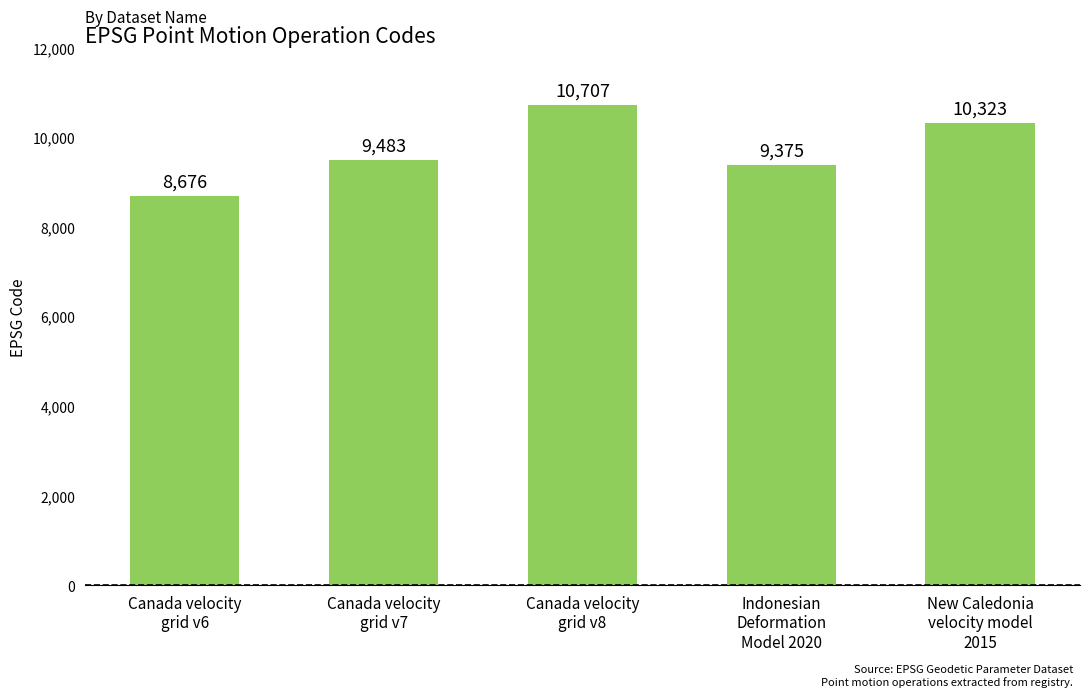

What position from the right is Indonesian
Deformation
Model 2020?

2